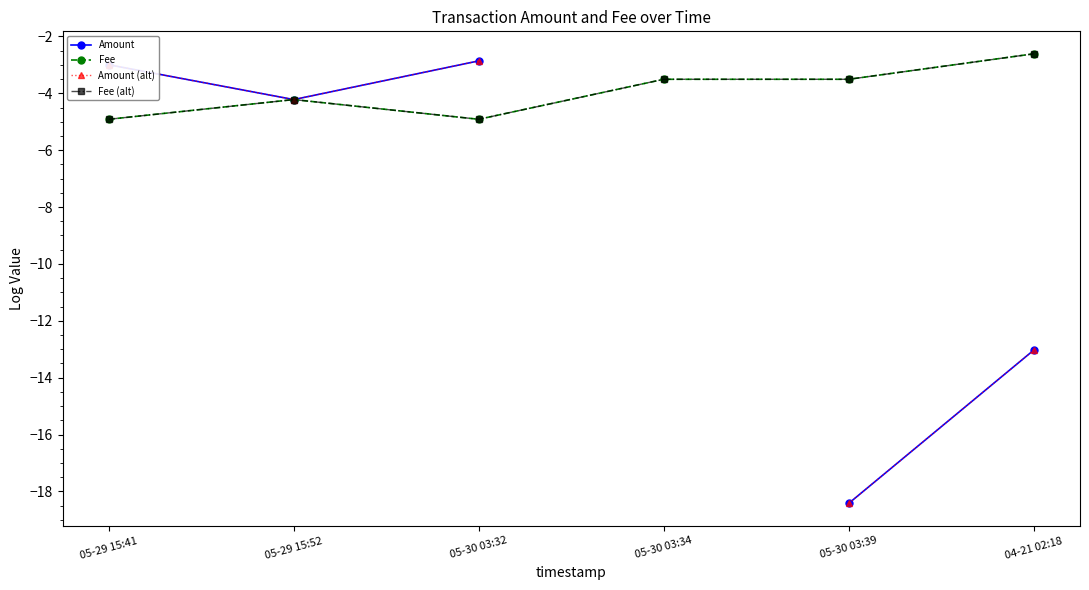

At which label does Fee (alt) first exceed -3?

04-21 02:18